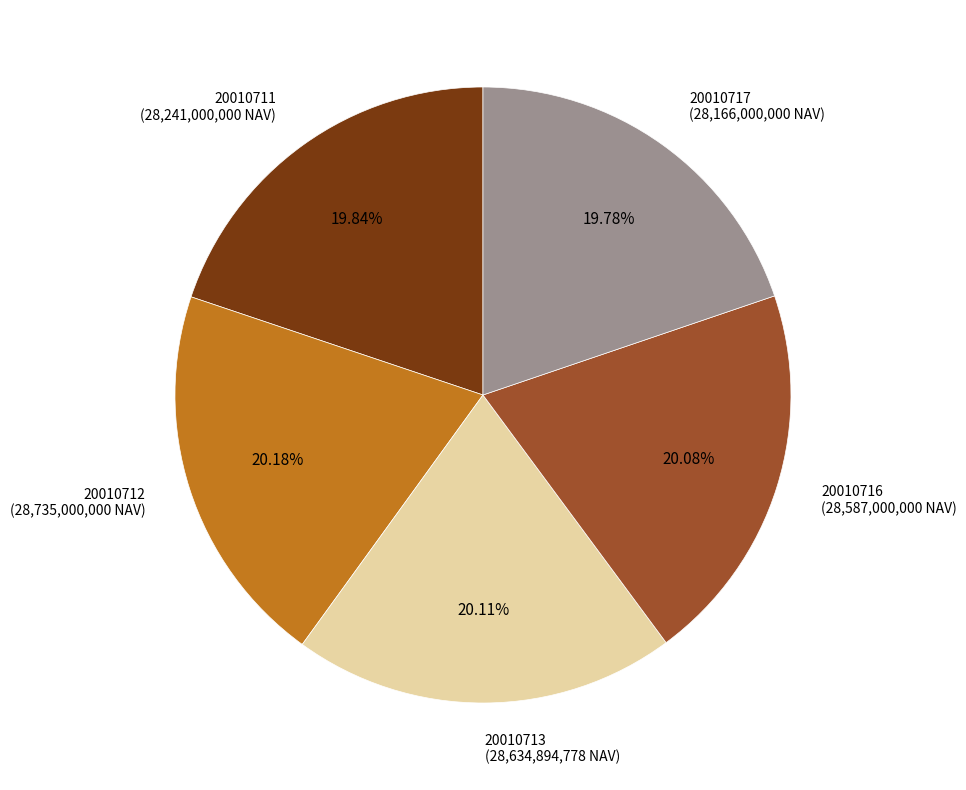

Is the sum of 20010711 (28,241,000,000 NAV) and 20010717 (28,166,000,000 NAV) greater than half?

No